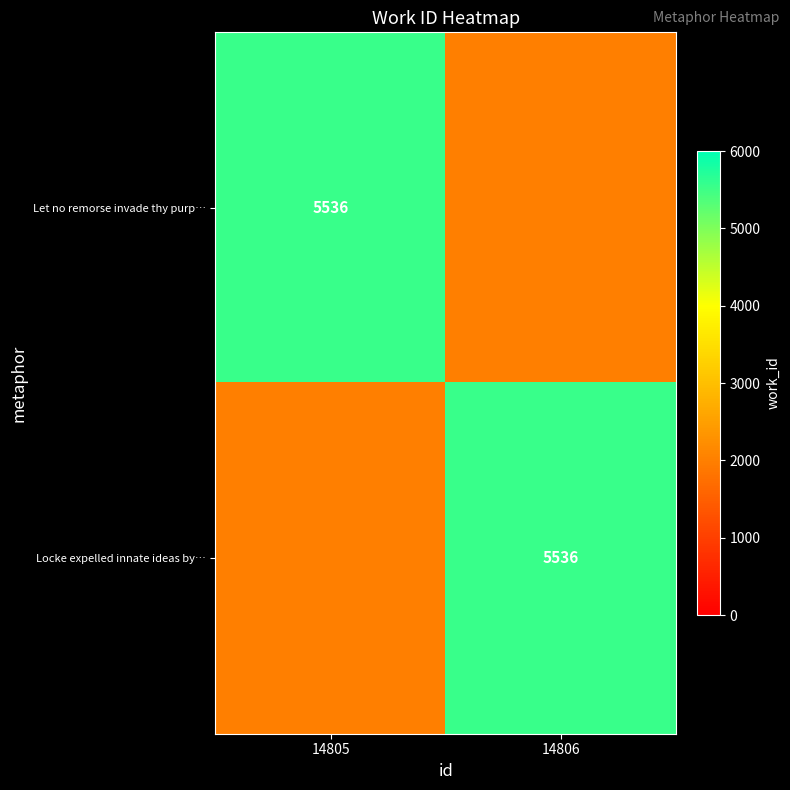

Is it true that Locke expelled innate ideas by… equals 7451 at 14806?

False